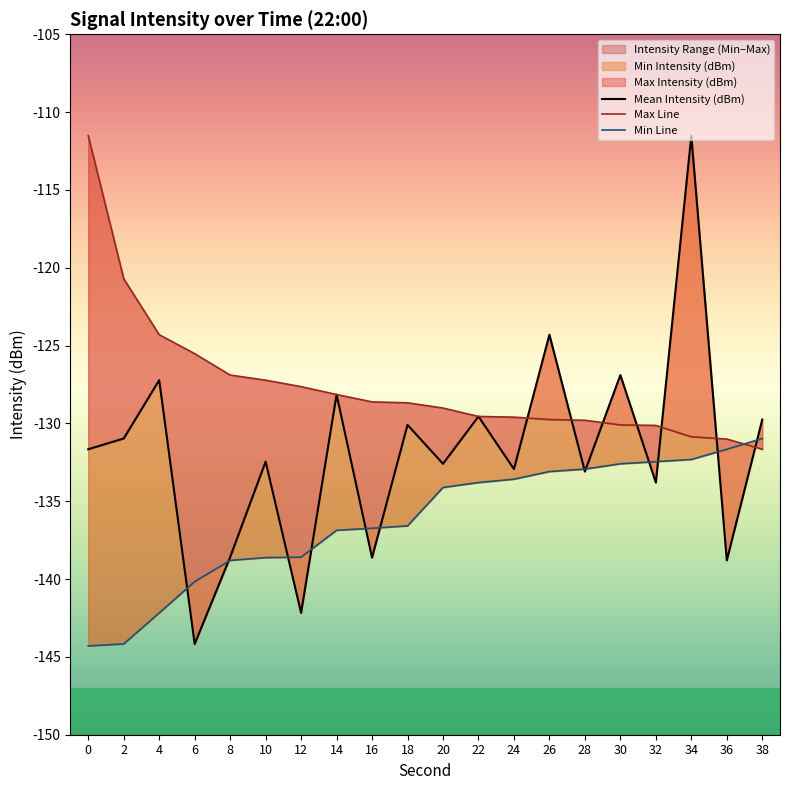

How many categories are shown in the chart?

20